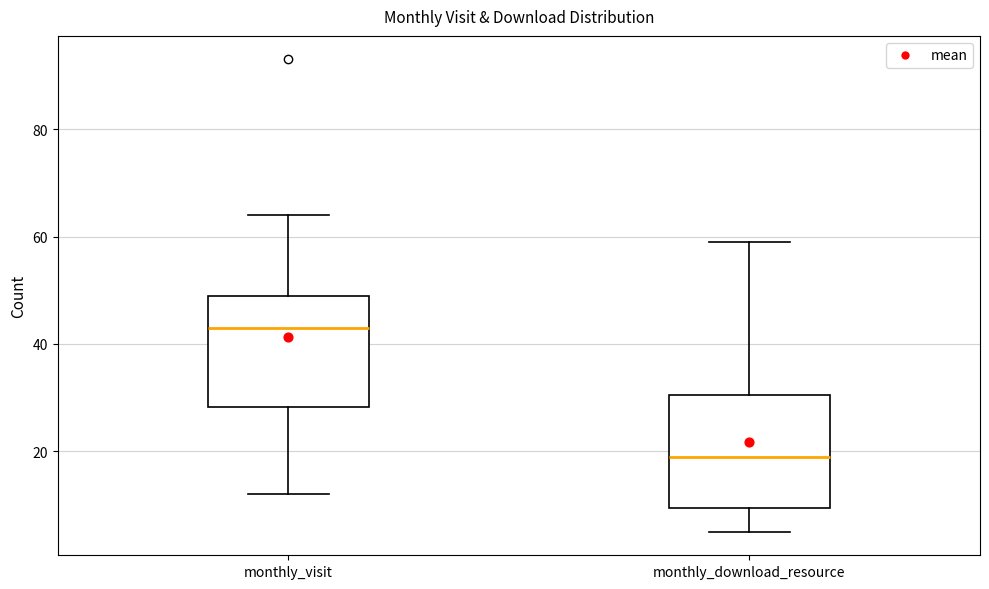

Reading left to right, transcribe this box plot: for each box, give where its median line is, the range the box spans, and where its two whiskers end, as read against the y-axis. The values are not printed on the chart, so give them approximately, as read against the axis.

monthly_visit: median 44, box 28 to 50, whiskers 12 to 64
monthly_download_resource: median 20, box 10 to 30, whiskers 6 to 60